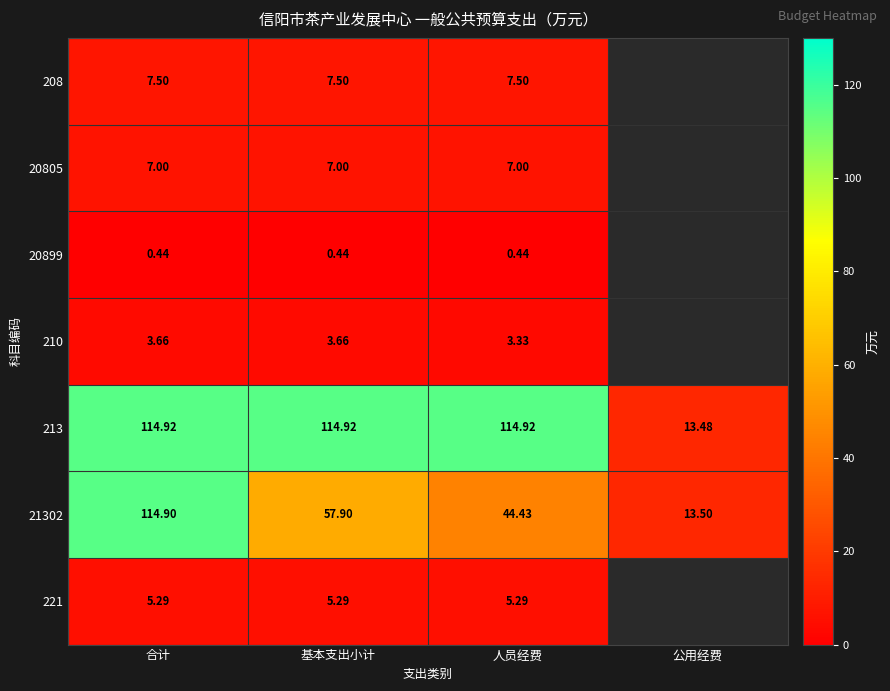

List the labels in order of 21302 value, largest first.

合计, 基本支出小计, 人员经费, 公用经费